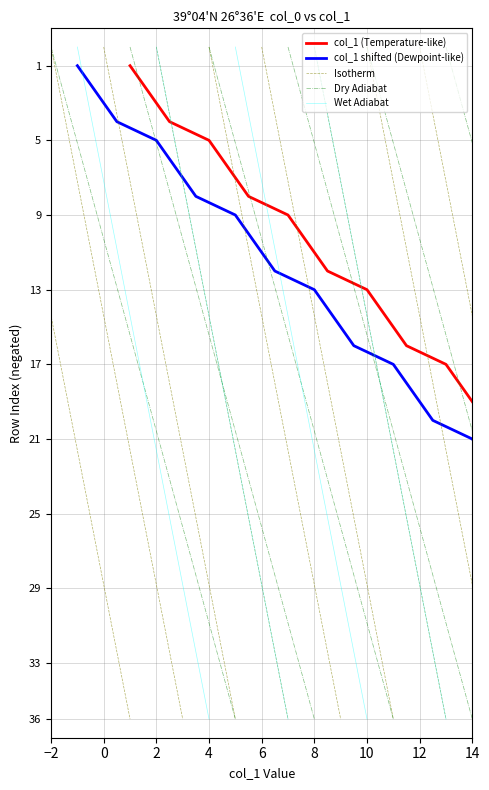

Where does the data first go above -18?

1